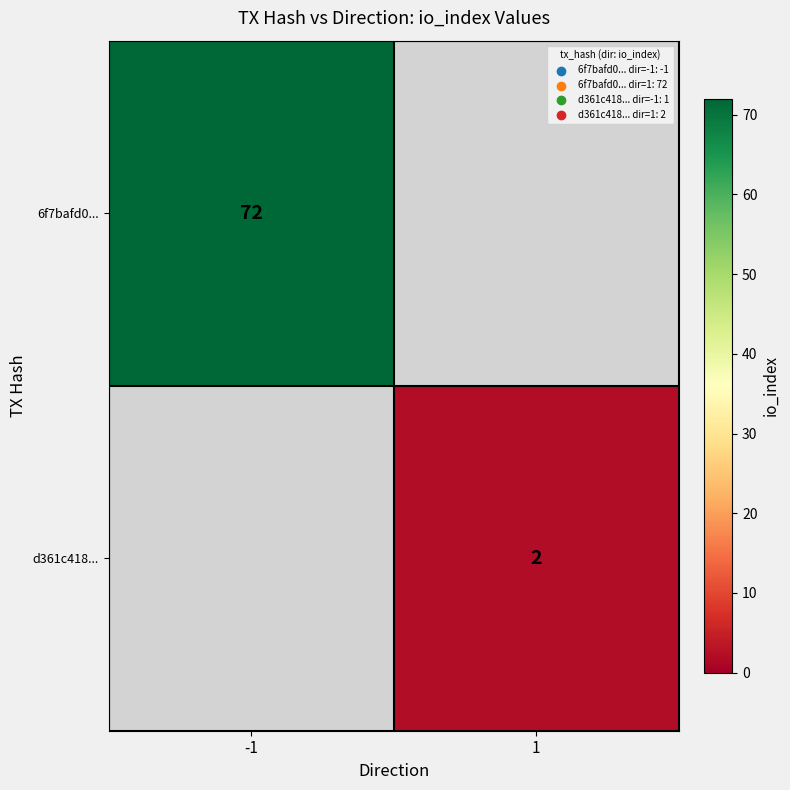

Is it true that 6f7bafd0... equals 23 at -1?

False